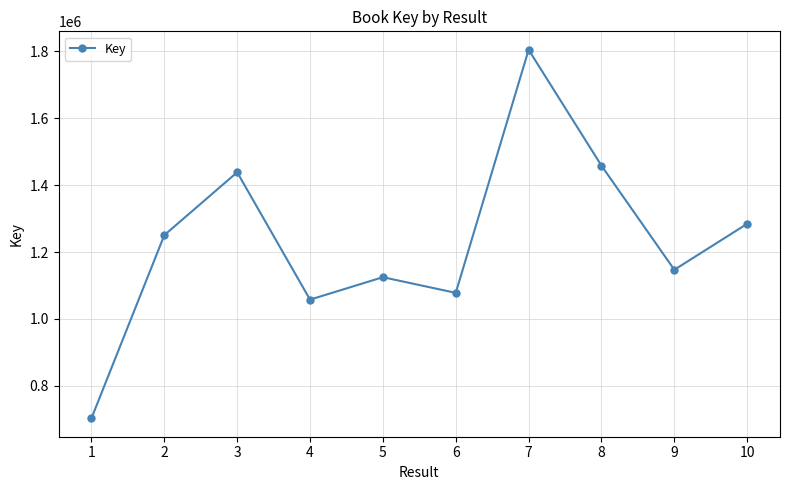

Which label corresponds to the largest value in the chart?

7